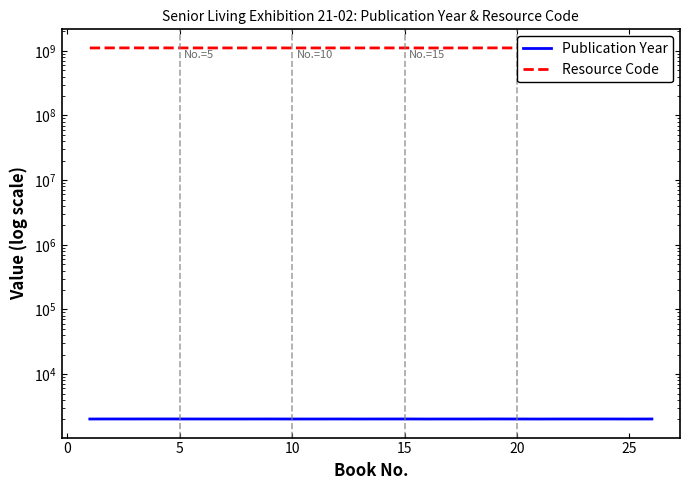

How many data points in Resource Code are above 1109398519?

12